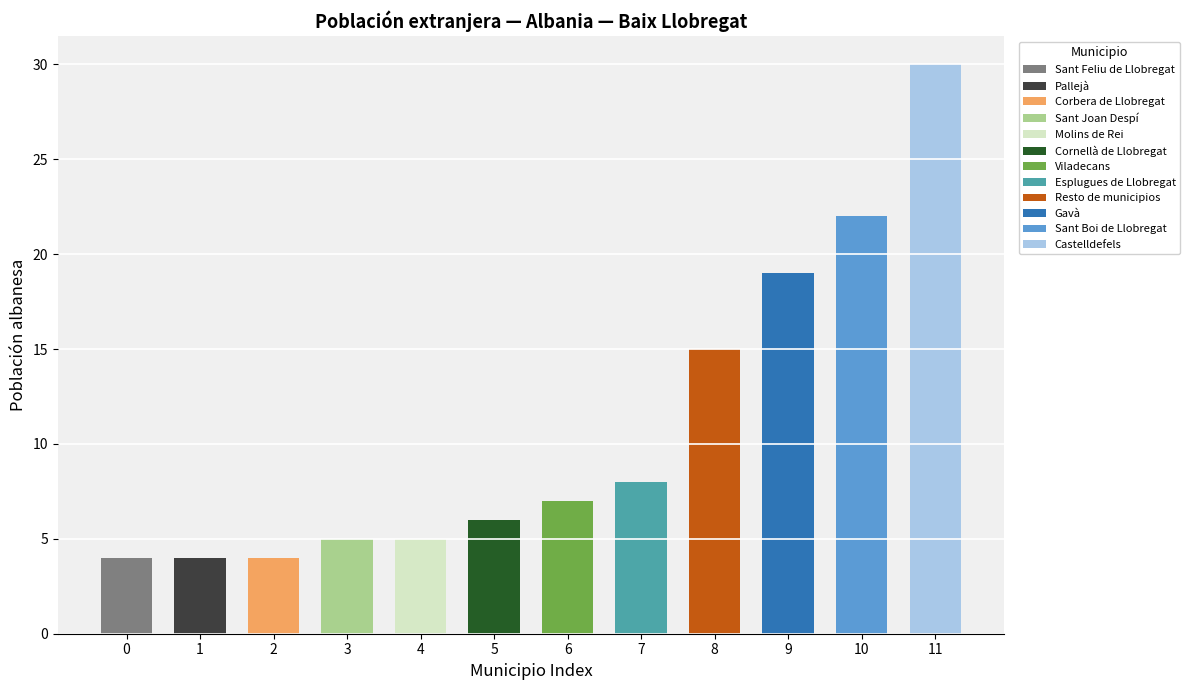

Does the chart contain any negative values?

No